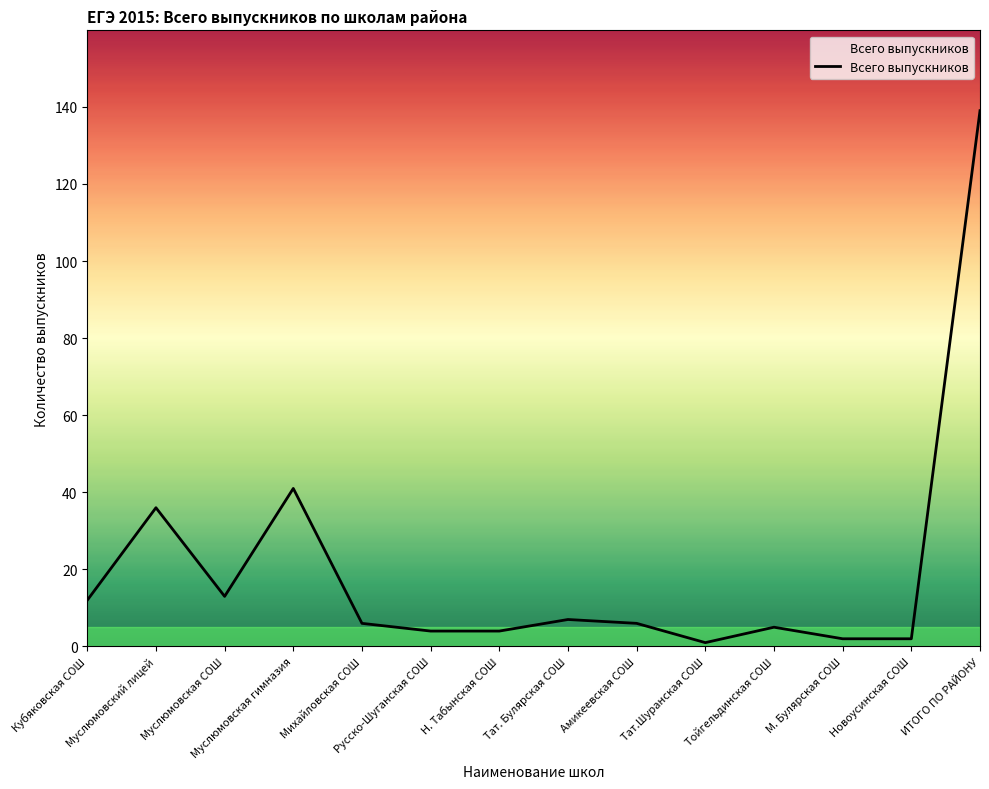

Is this an area chart (filled region under the line)?

No